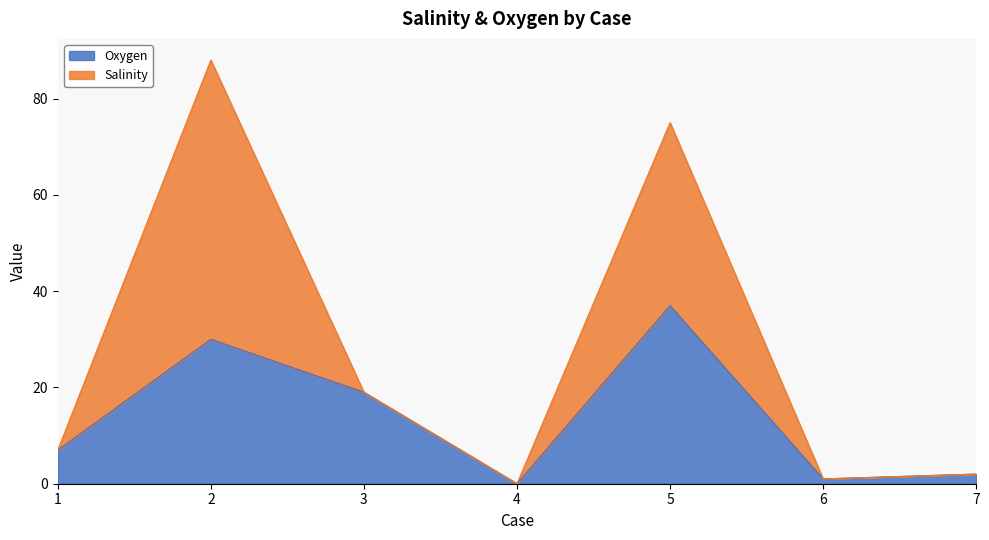

What is the change in value from 1 to 3?

+12